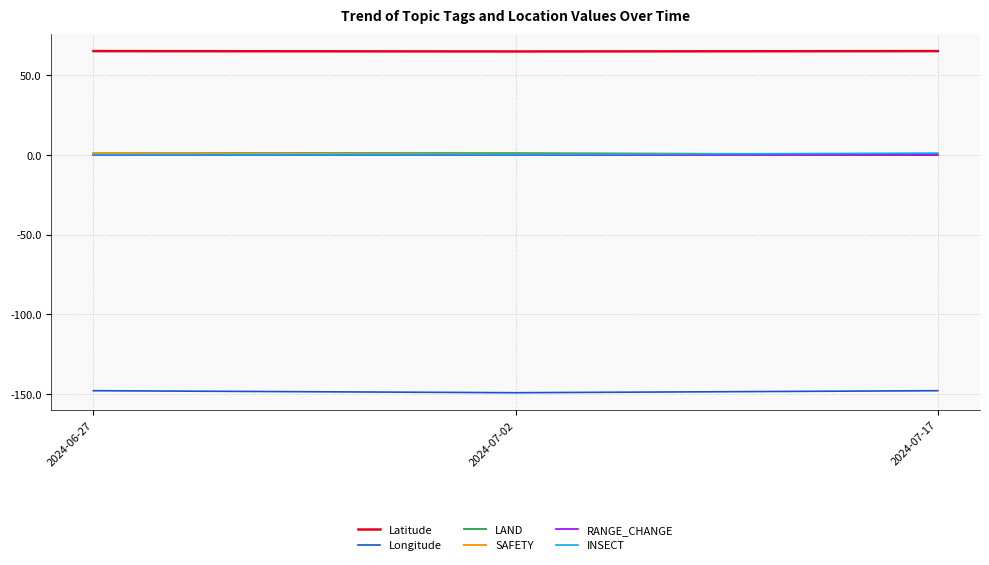

What is the maximum value shown in the chart?

64.8